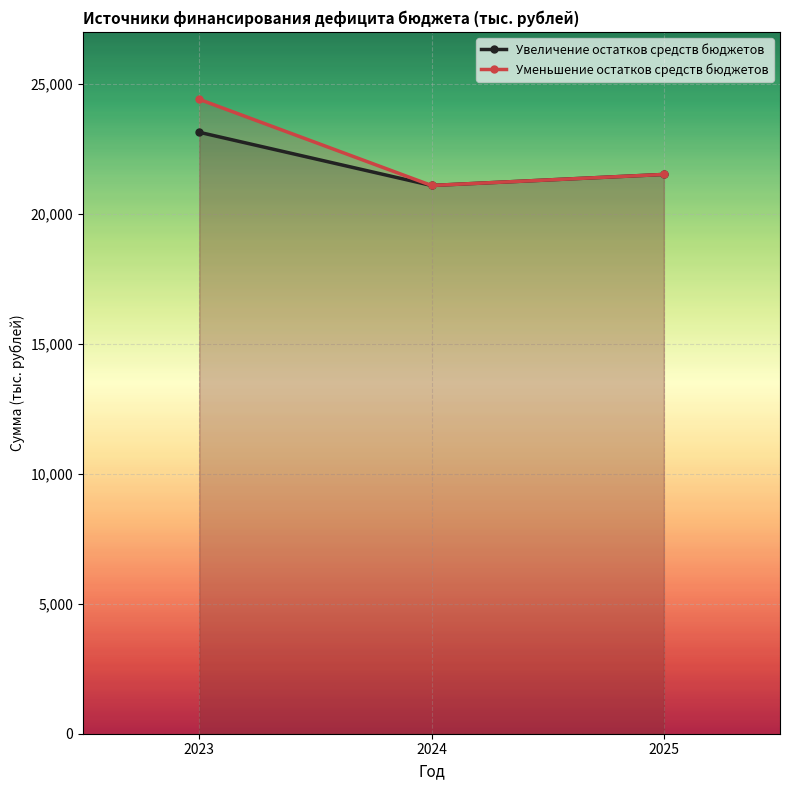

How many values in the Увеличение остатков средств бюджетов series are below 21515?

1